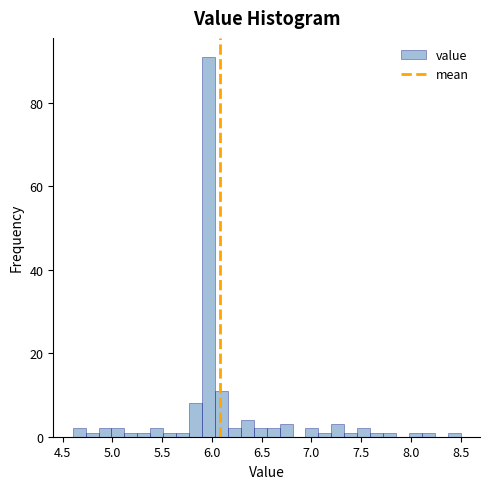

Around what value on the x-axis is the tallest bar? Give the approximate position of its centre, as read against the axis.

5.95